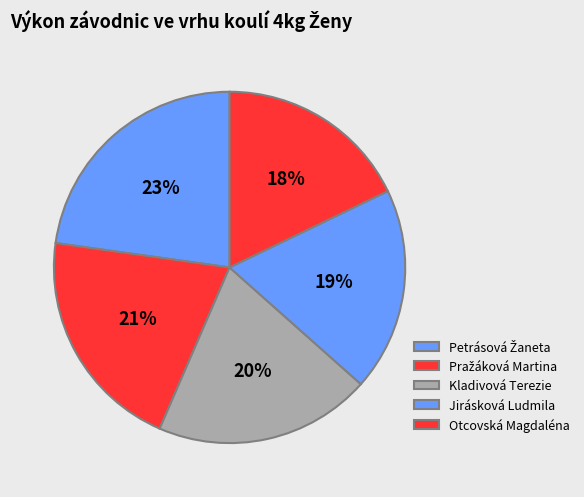

What is the change in value from Petrásová Žaneta to Kladivová Terezie?

-1.3